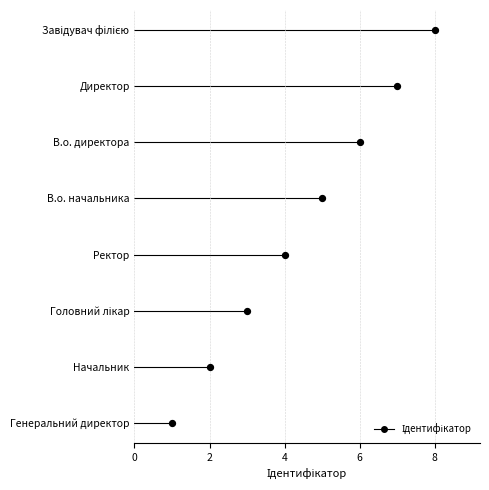

What is the ratio of the value at В.о. начальника to the value at Начальник?

2.5